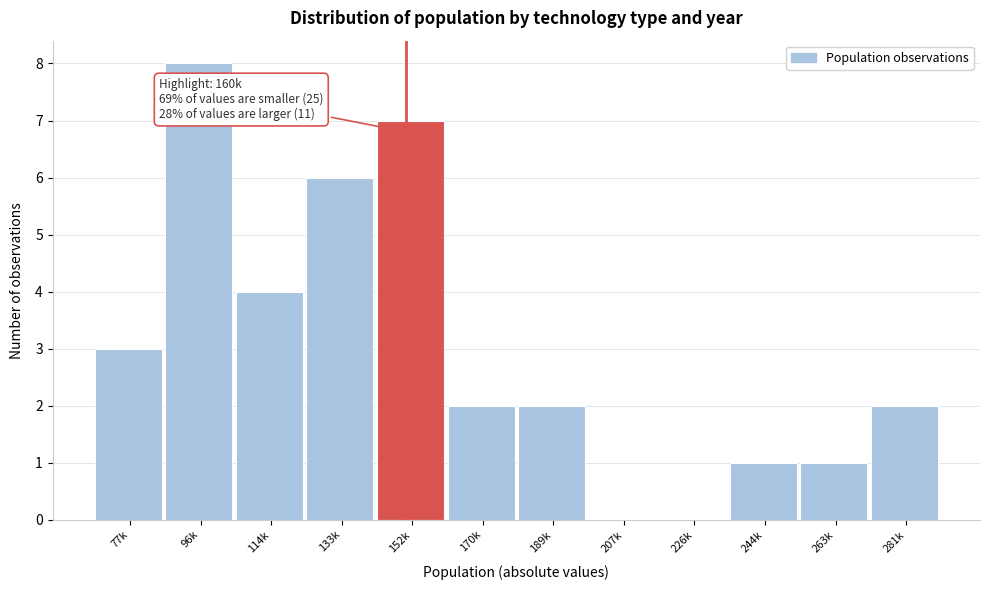

Reading right to left, list all the values displayed in this chart.

281k=2	263k=1	244k=1	226k=0	207k=0	189k=2	170k=2	152k=7	133k=6	114k=4	96k=8	77k=3